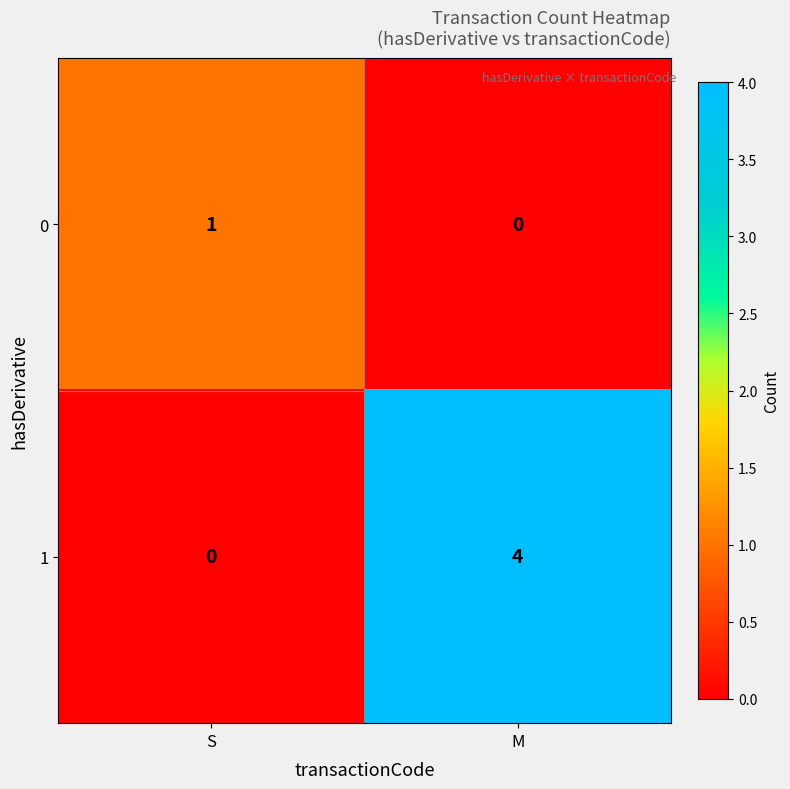

What is the difference between the maximum and minimum values in the 1 series?

4